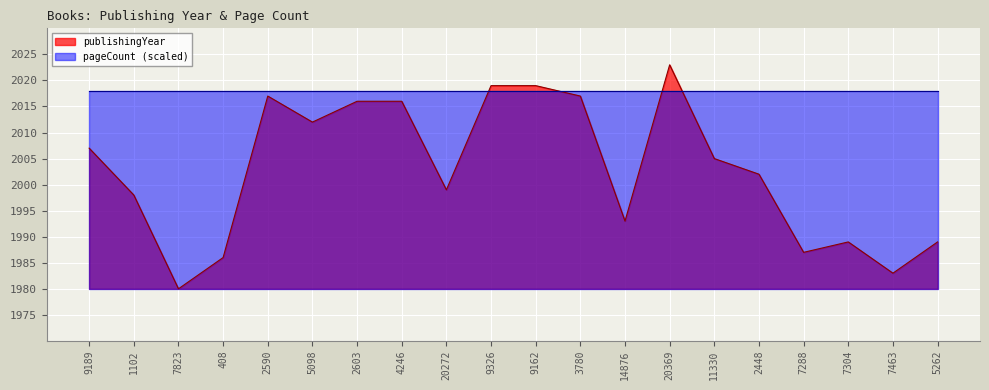

What is the sum of all values?

40057